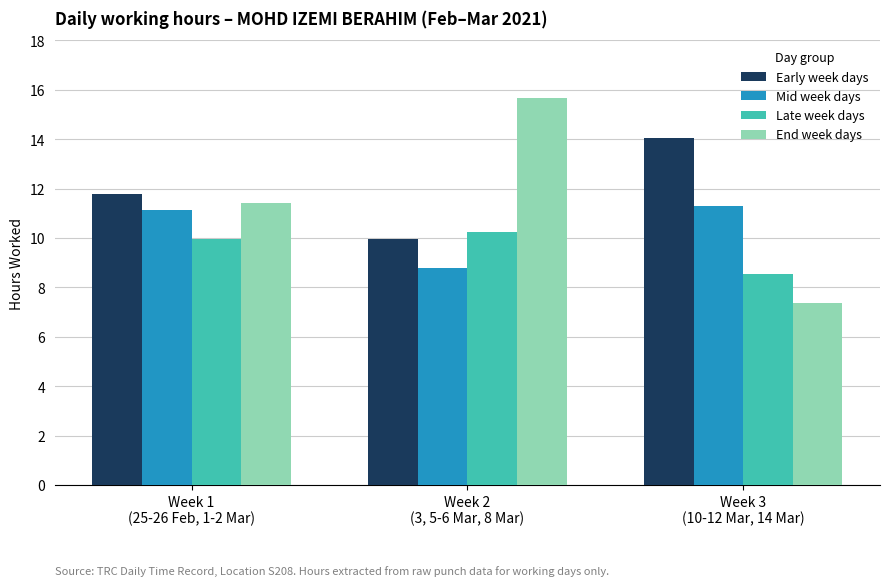

Which series has the largest range (max minus min)?

End week days